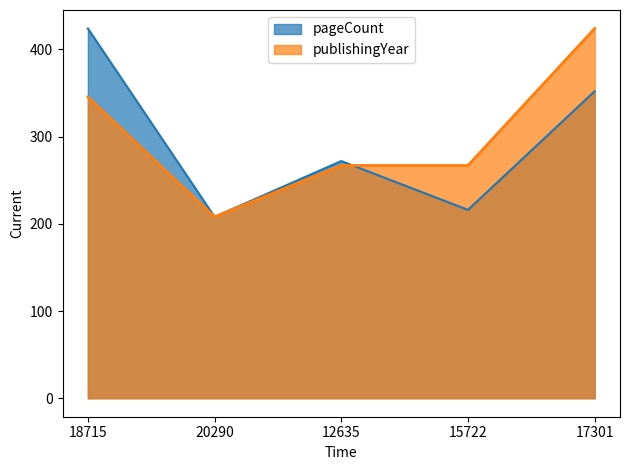

Does the chart display data point markers on the line(s)?

No